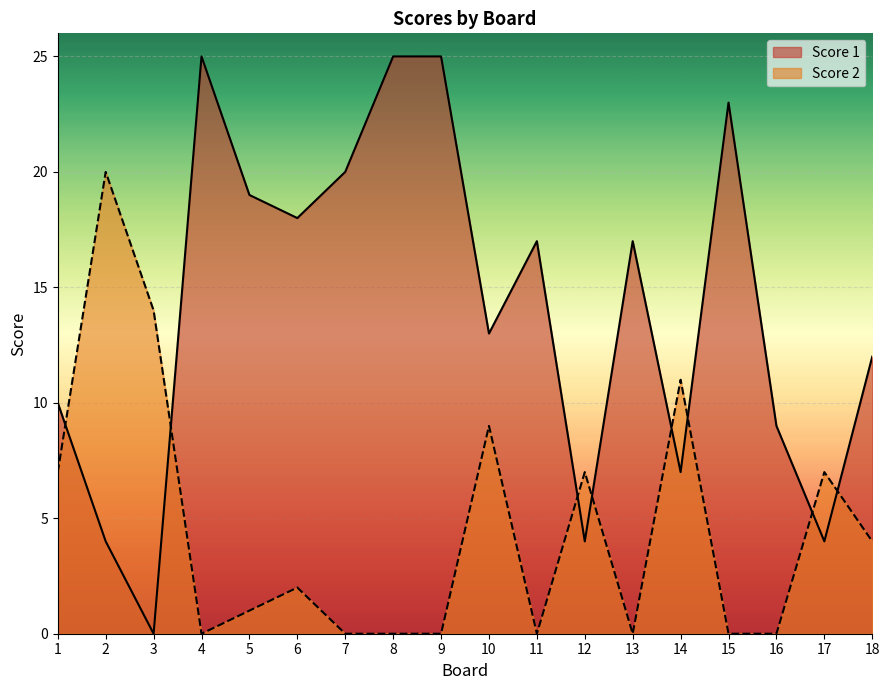

How many values in the Score 2 series are below 2?

9